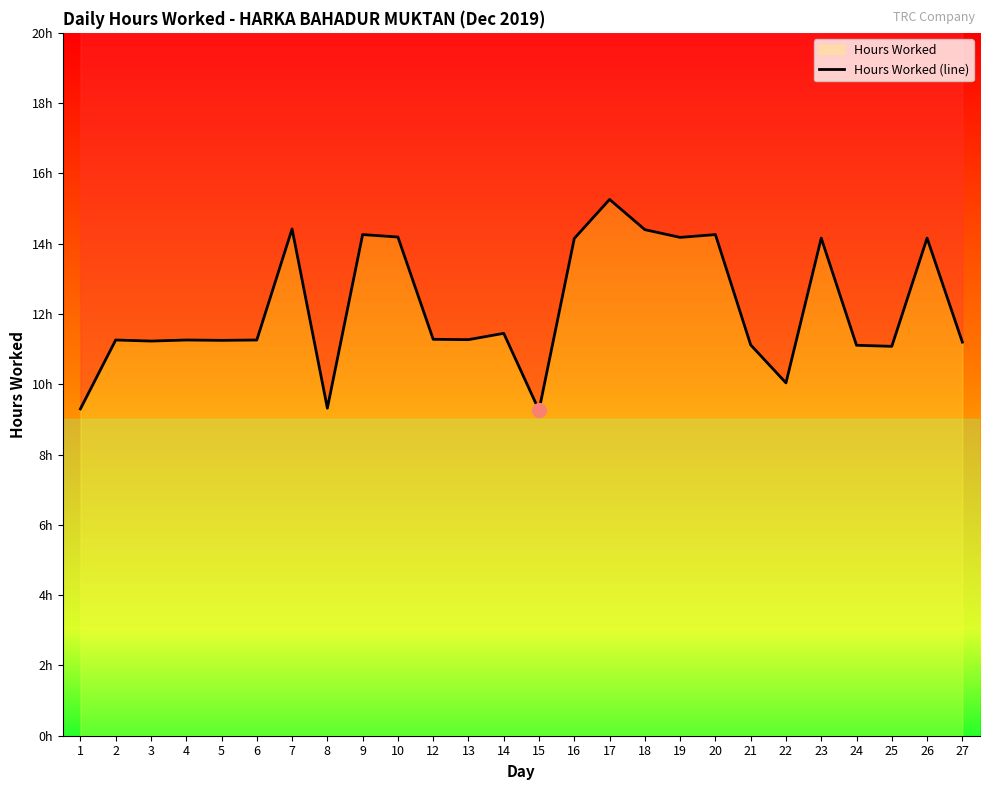

Reading right to left, list all the values displayed in this chart.

27=11.2	26=14.2	25=11.1	24=11.1	23=14.2	22=10.0	21=11.1	20=14.3	19=14.2	18=14.4	17=15.3	16=14.2	15=9.3	14=11.4	13=11.3	12=11.3	10=14.2	9=14.3	8=9.3	7=14.4	6=11.3	5=11.2	4=11.3	3=11.2	2=11.3	1=9.3